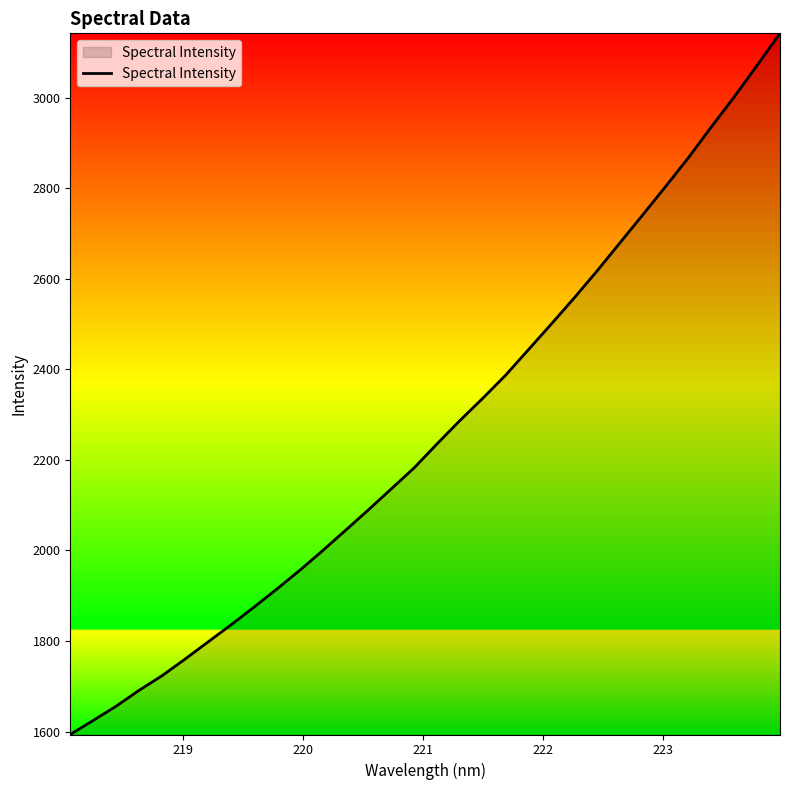

What is the greatest value displayed?

3142.4